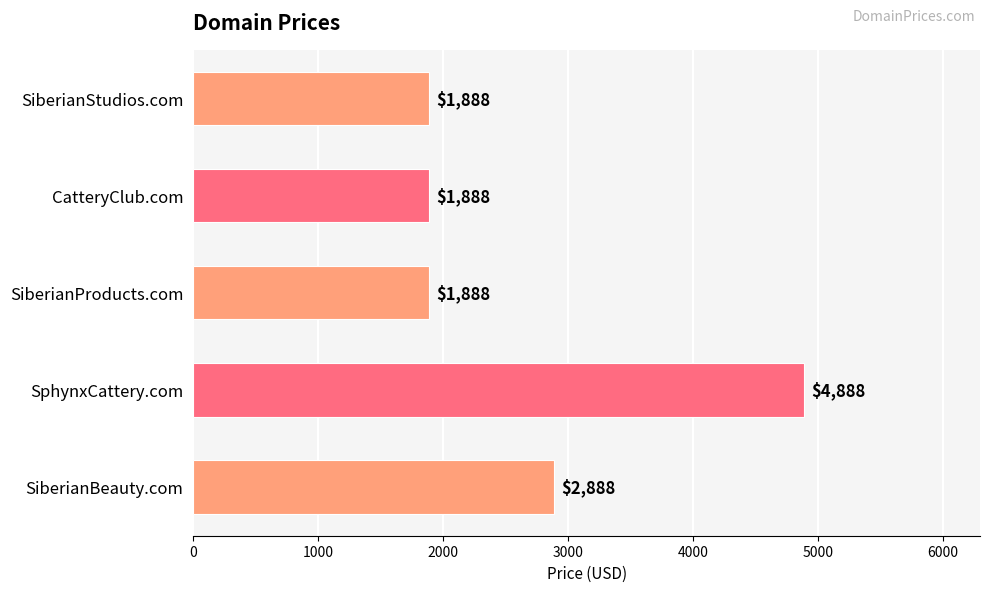

What is the smallest value displayed?

1888